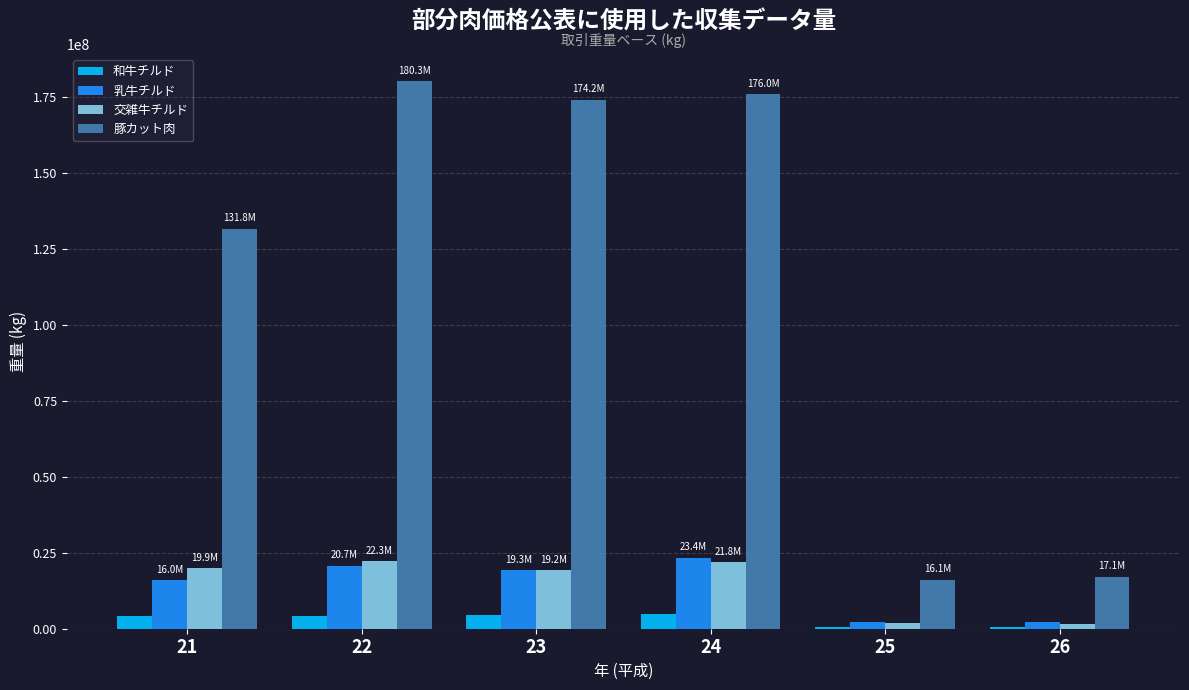

Which series has the largest total across all categories?

豚カット肉